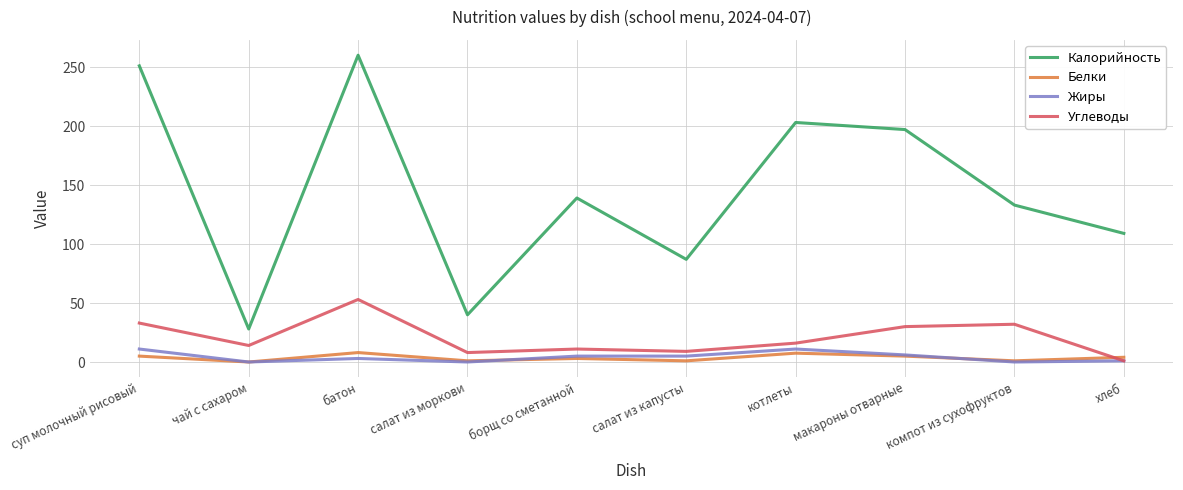

At which label does Калорийность reach its peak?

батон